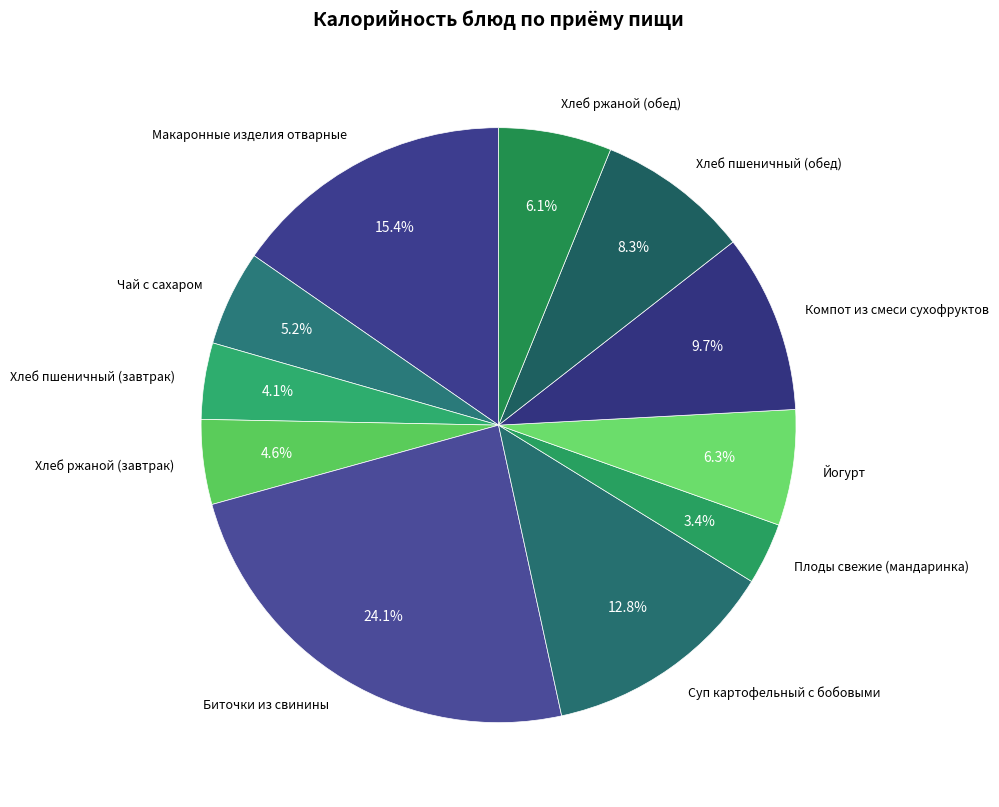

To the nearest percent, what is the average slice percentage?

9%